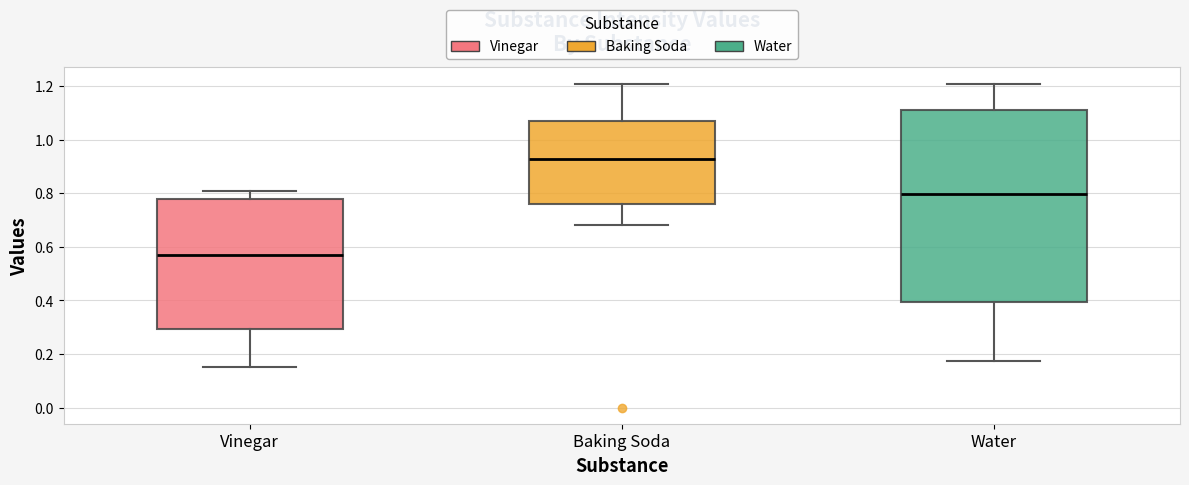

Reading left to right, read every box against the y-axis: the position of its median line, the range the box covers, and the ends of its whiskers. The values are not printed on the chart, so give them approximately, as read against the axis.

Vinegar: median 0.58, box 0.30 to 0.78, whiskers 0.16 to 0.80
Baking Soda: median 0.92, box 0.76 to 1.08, whiskers 0.68 to 1.20
Water: median 0.80, box 0.40 to 1.12, whiskers 0.18 to 1.20